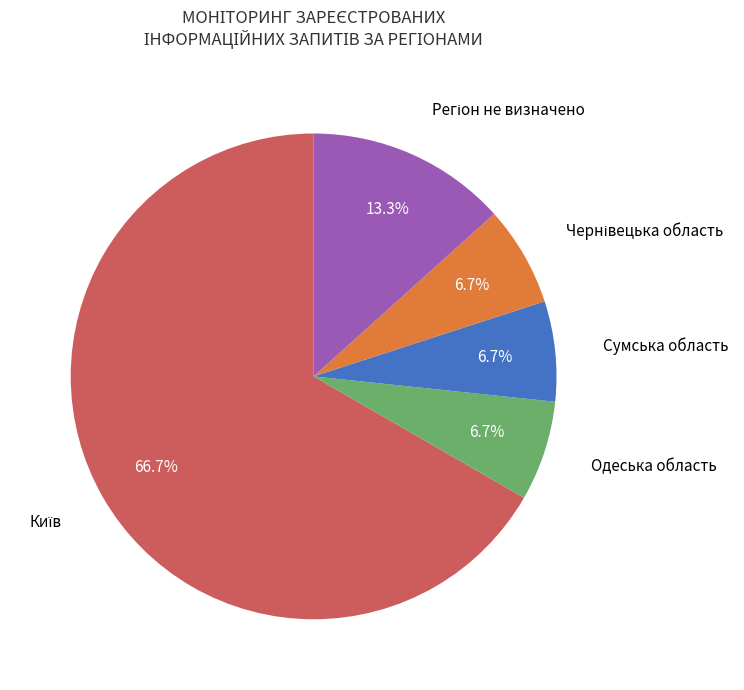

Is there any slice that represents more than half of the pie?

Yes